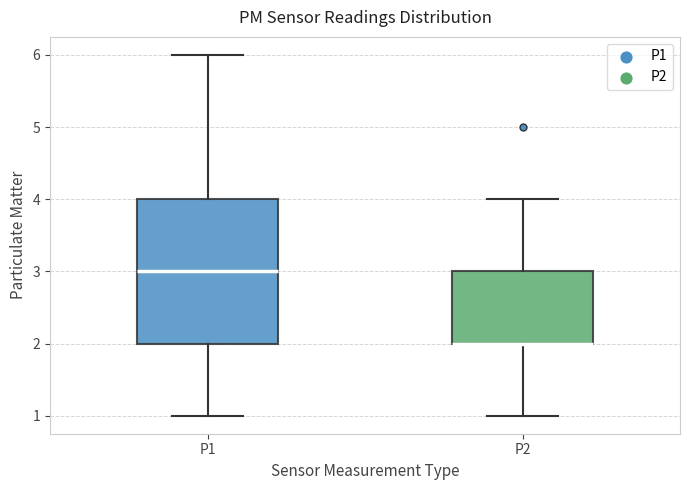

Reading left to right, read every box against the y-axis: the position of its median line, the range the box covers, and the ends of its whiskers. The values are not printed on the chart, so give them approximately, as read against the axis.

P1: median 3, box 2 to 4, whiskers 1 to 6
P2: median 2 (drawn on the box's lower edge), box 2 to 3, whiskers 1 to 4